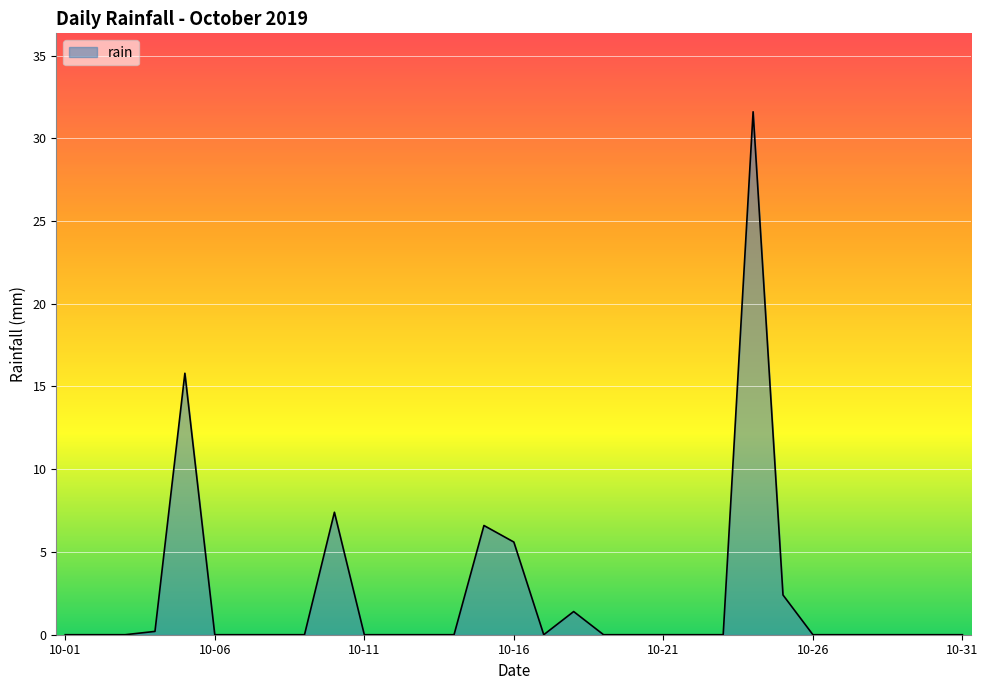

What is the greatest value displayed?

31.6